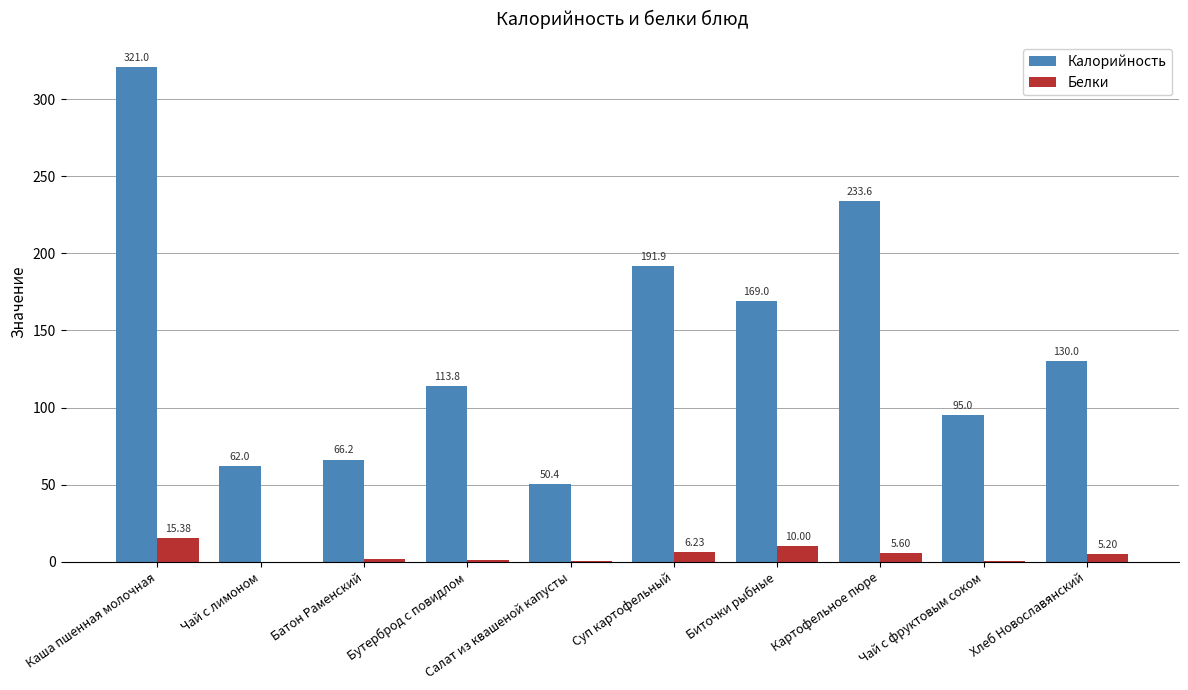

Which category has the highest value in the Калорийность series?

Каша пшенная молочная